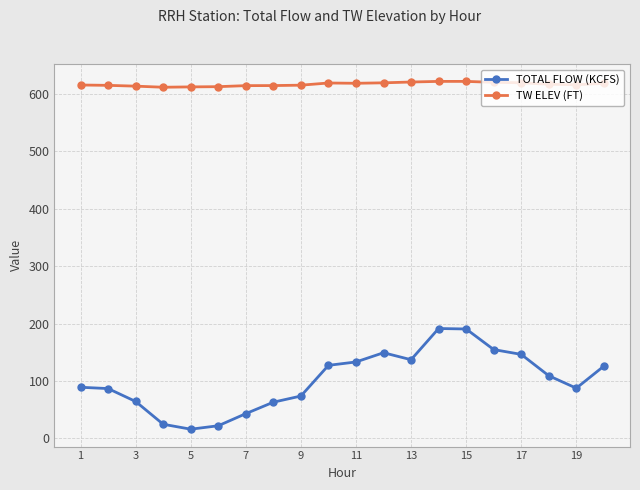

What is the highest value of the TW ELEV (FT) series?

622.1